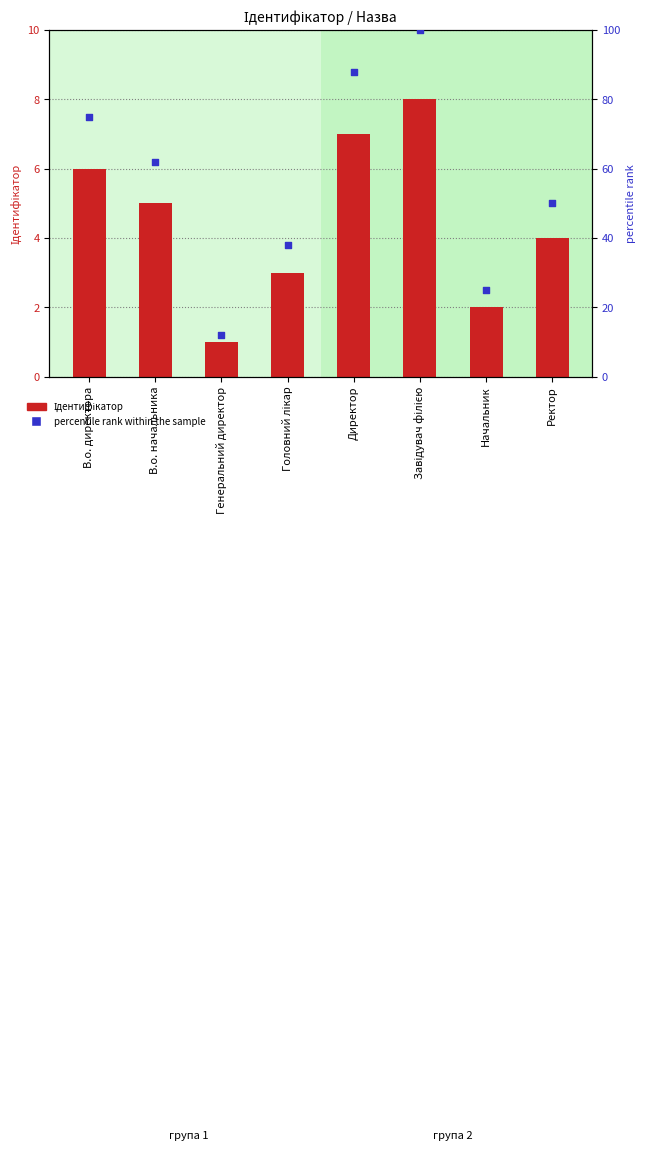

What are all the series names shown in the legend?

Ідентифікатор, percentile rank within the sample